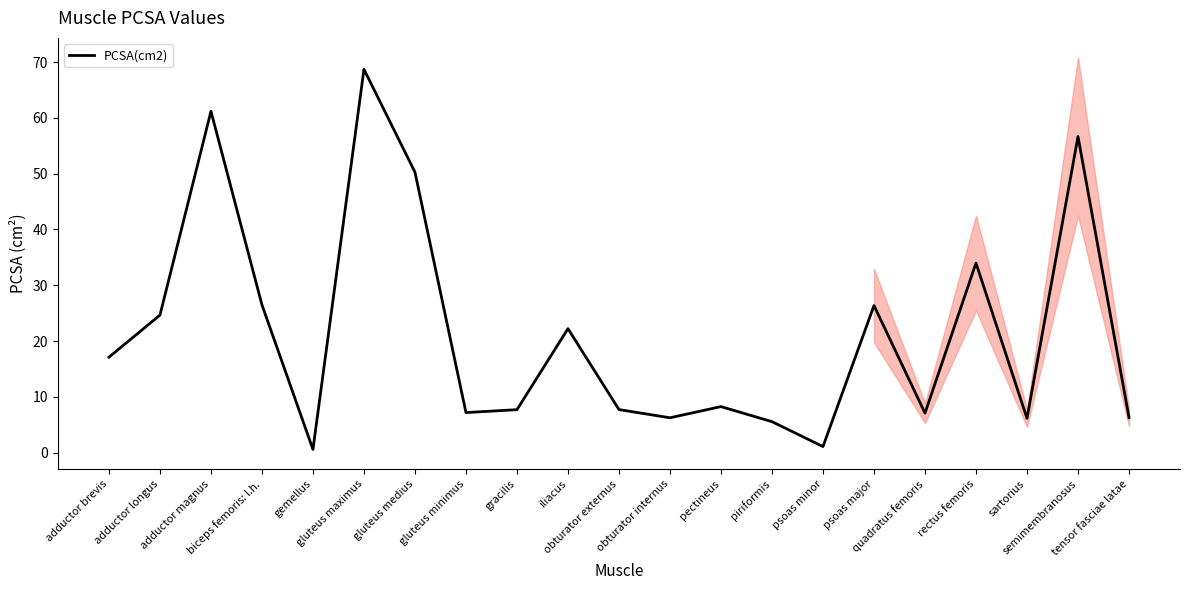

Is this an area chart (filled region under the line)?

No